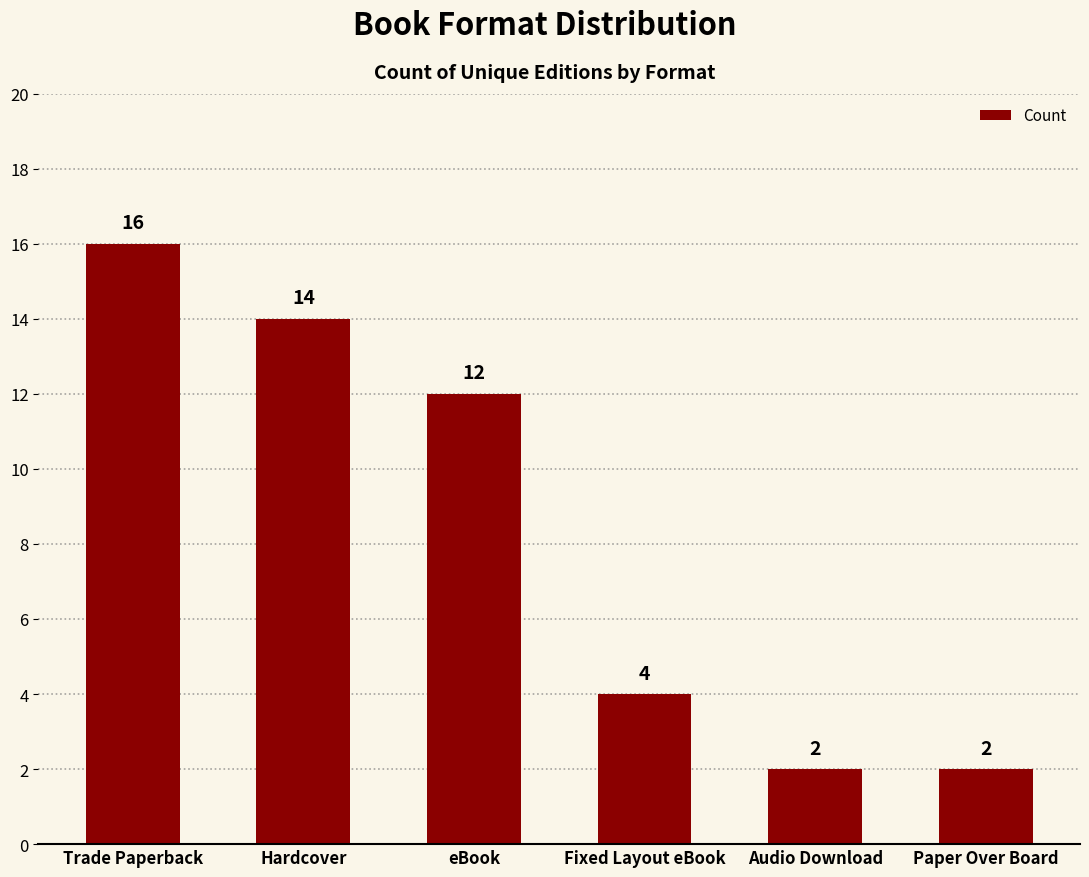

Reading left to right, list all the values displayed in this chart.

16	14	12	4	2	2